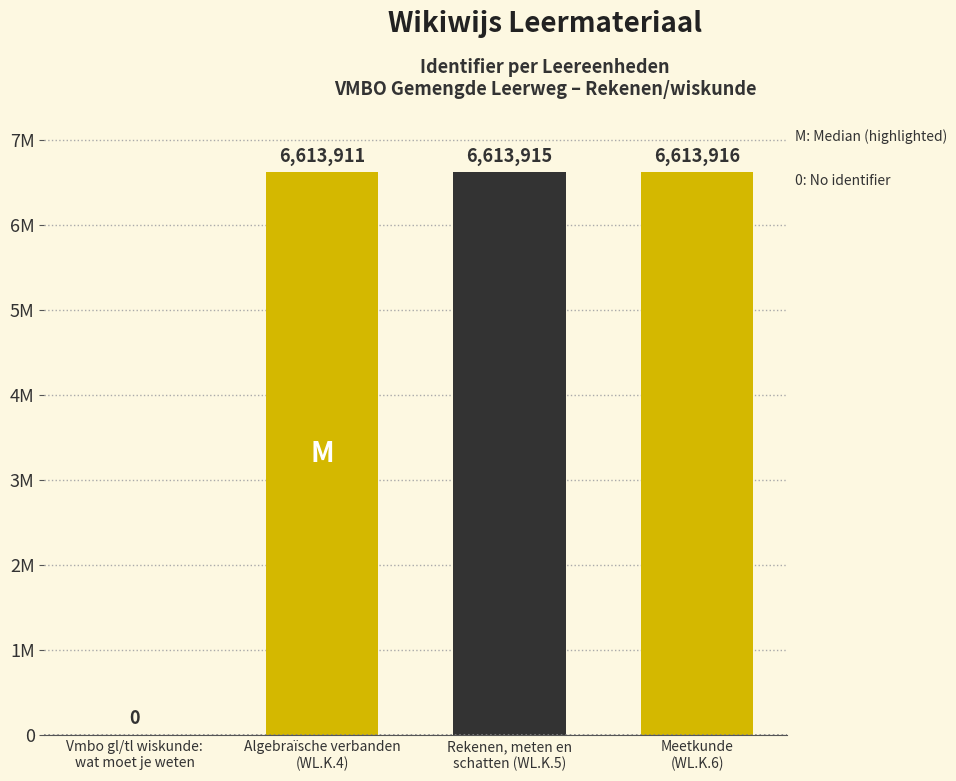

Between Algebraïsche verbanden
(WL.K.4) and Meetkunde
(WL.K.6), which is larger?

Meetkunde
(WL.K.6)